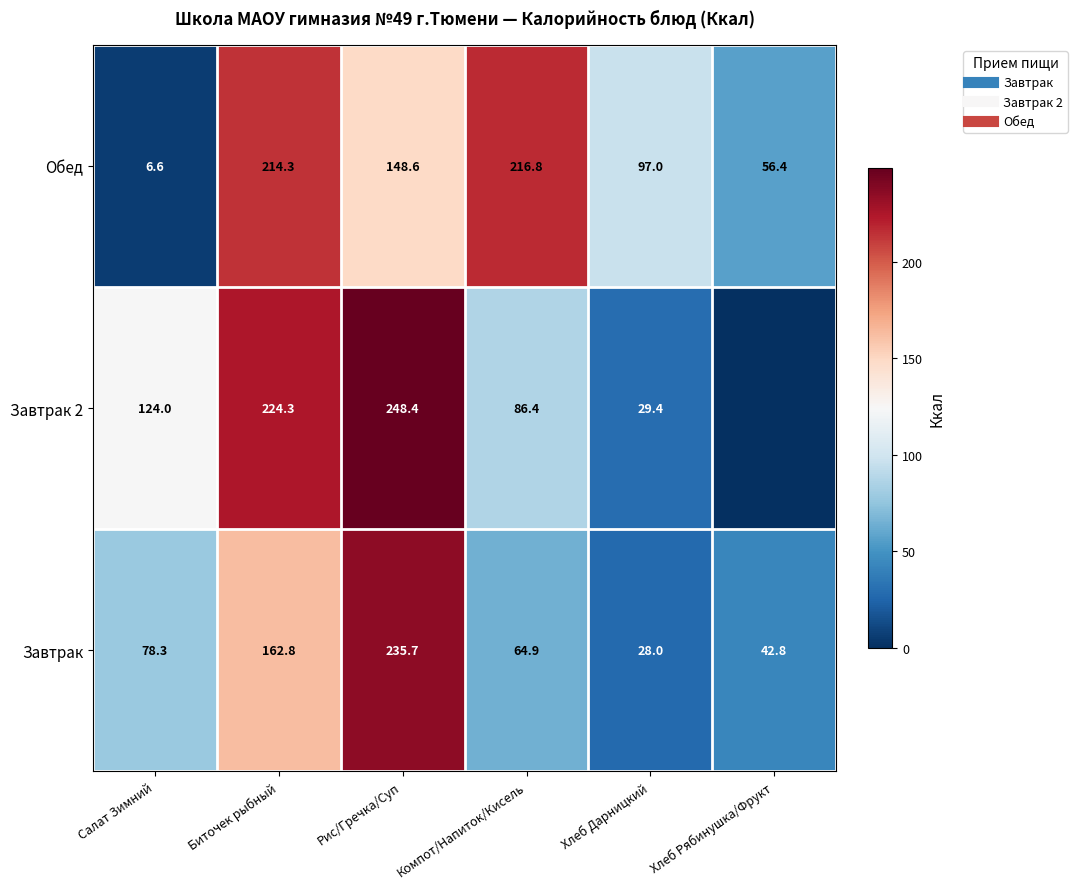

What is the highest value of the Обед series?

216.8